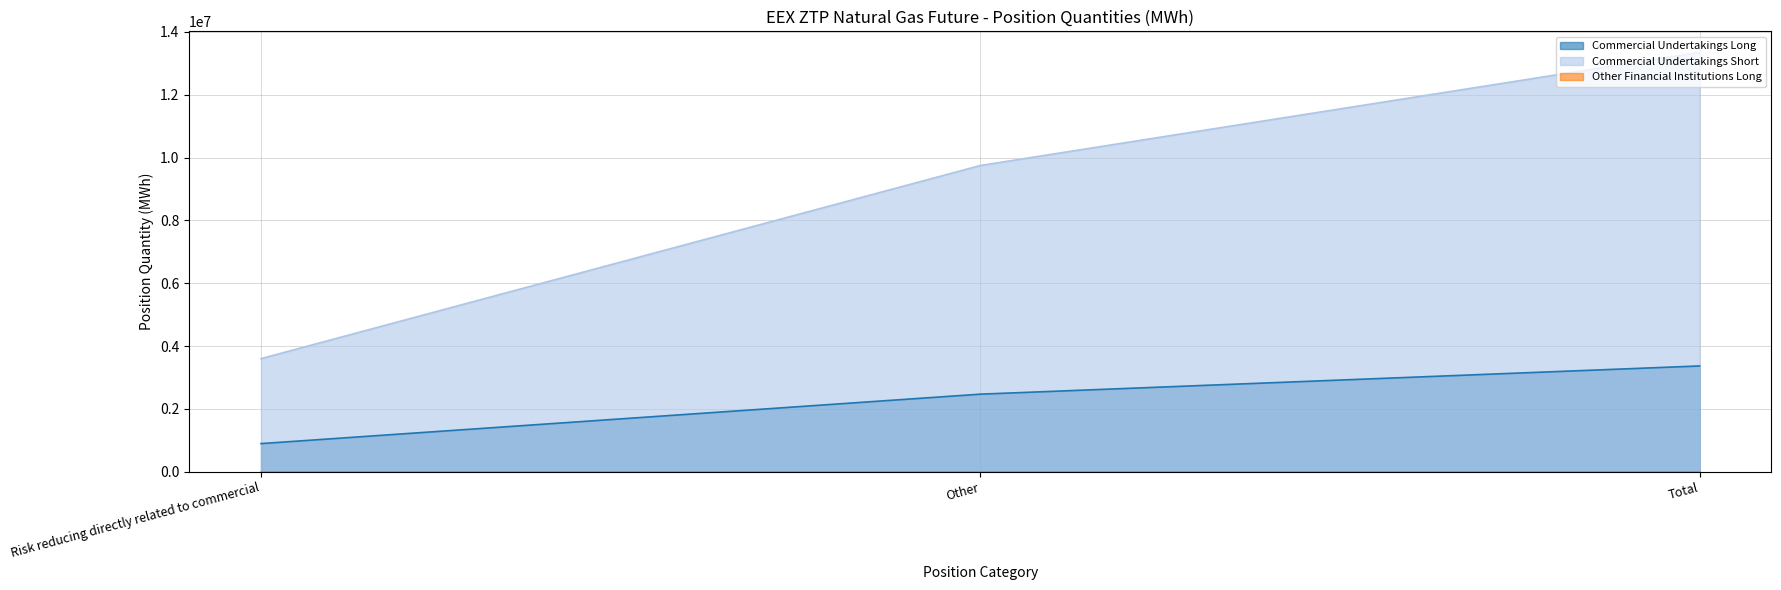

What is the label of the 2nd point from the left?

Other